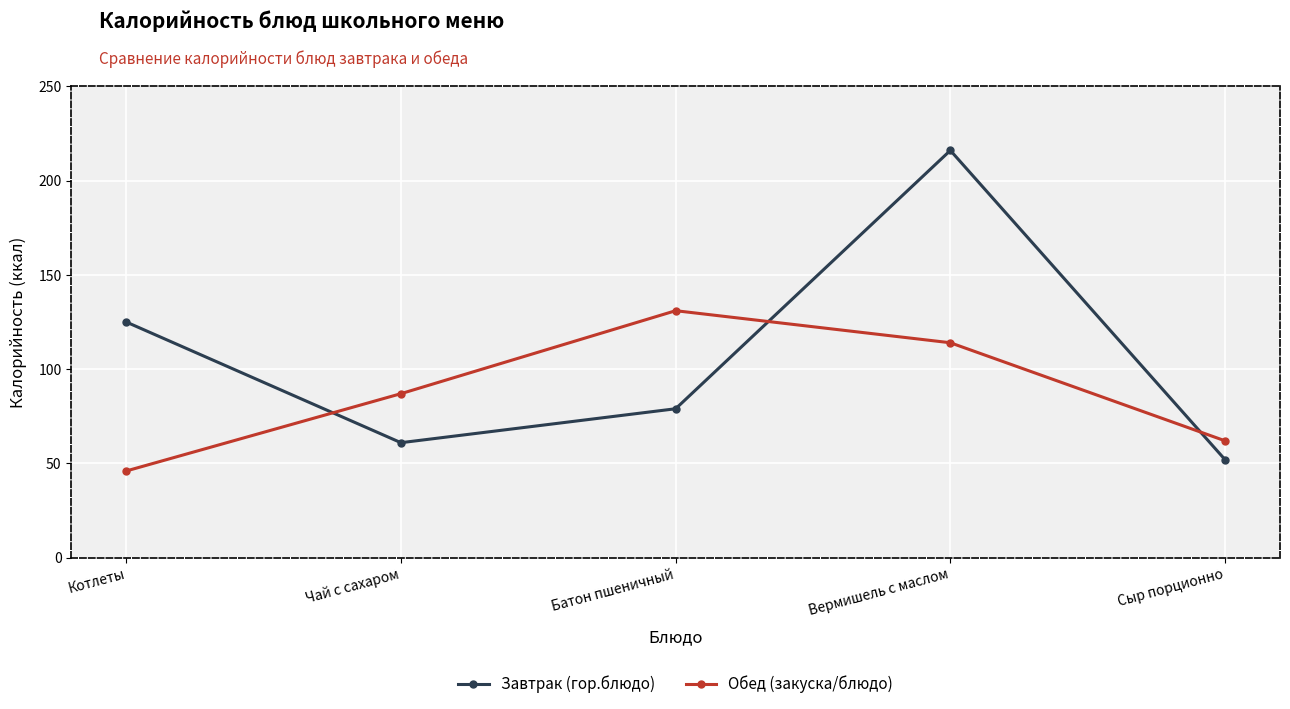

Rank the categories by Обед (закуска/блюдо) value from highest to lowest.

Батон пшеничный, Вермишель с маслом, Чай с сахаром, Сыр порционно, Котлеты